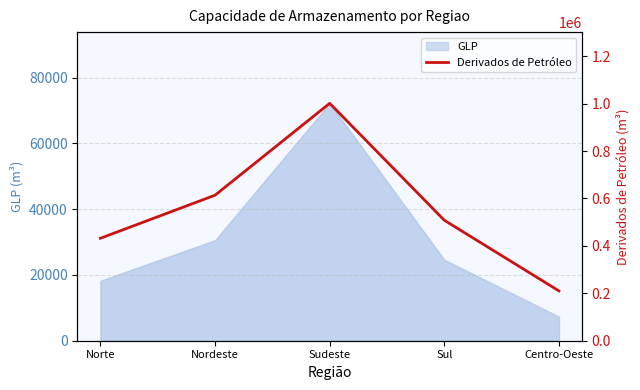

The value at Norte is 123819.1. True or false?

False